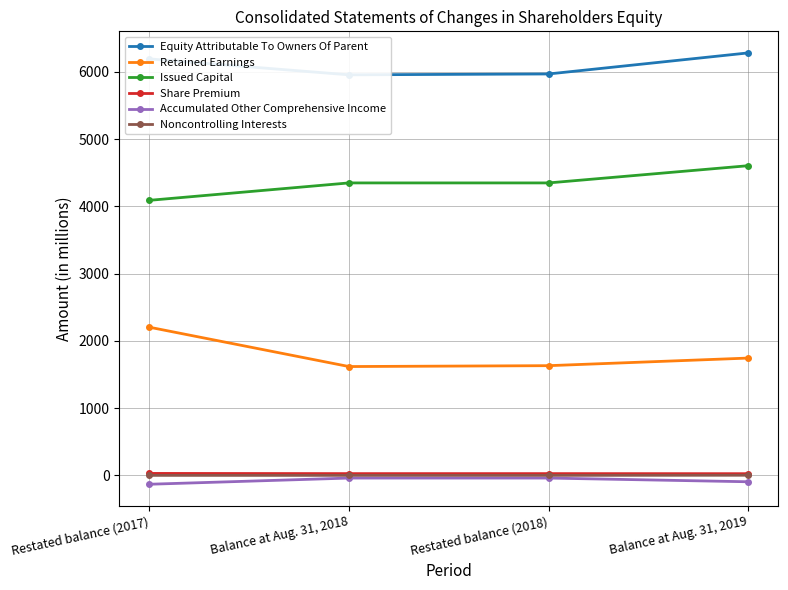

Which label corresponds to the largest value in the chart?

Balance at Aug. 31, 2019